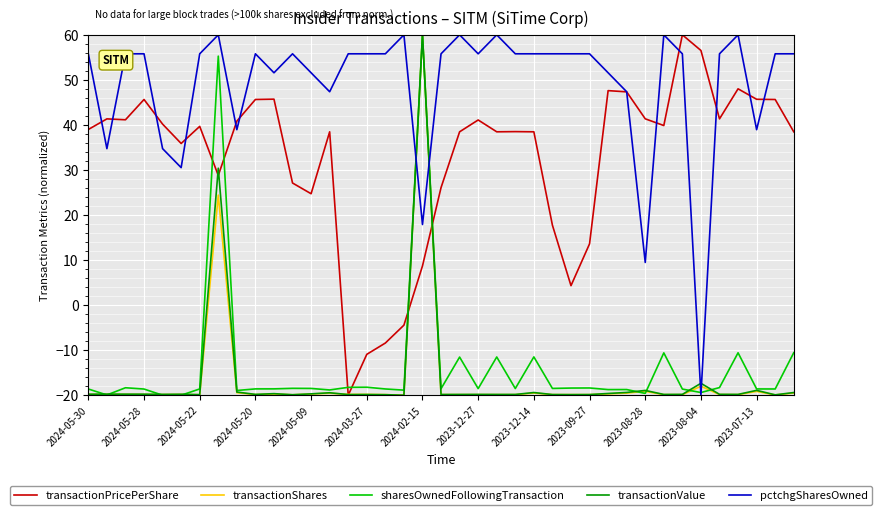

What is the maximum value for transactionValue?

60.0